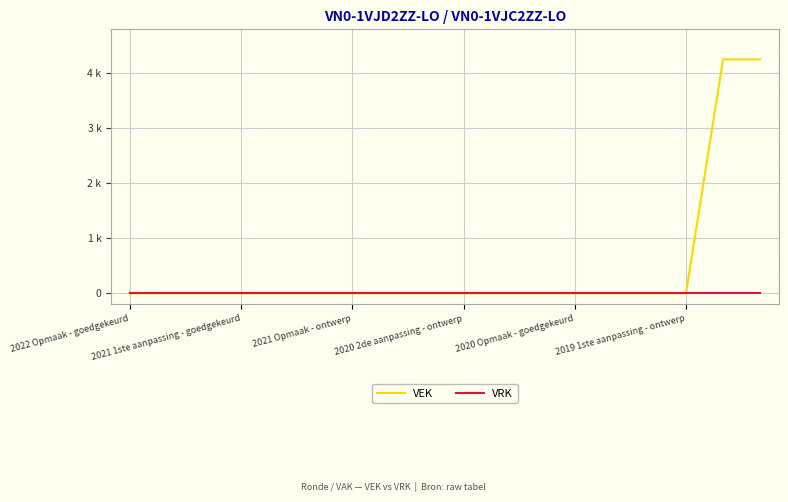

Is this an area chart (filled region under the line)?

No